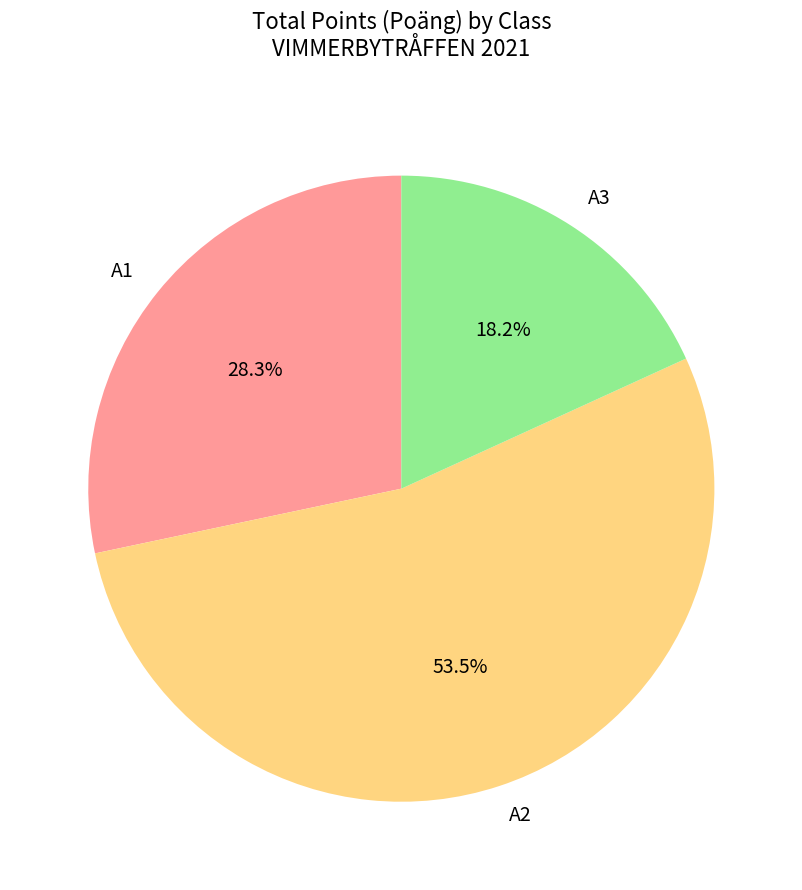

Is A3 the majority of the pie?

No